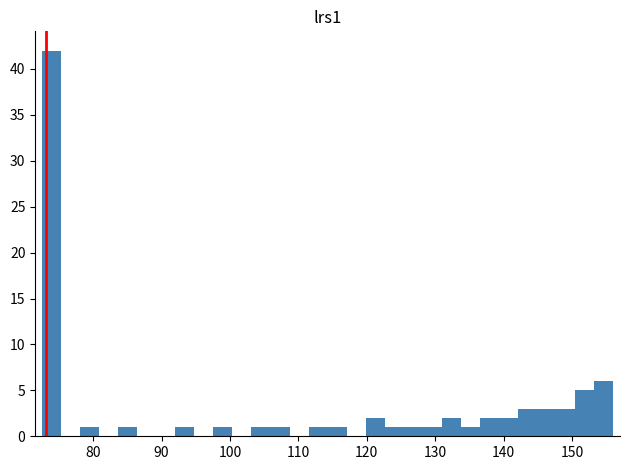

Read against the x-axis, roughly where is the centre of the tallest bar?

74